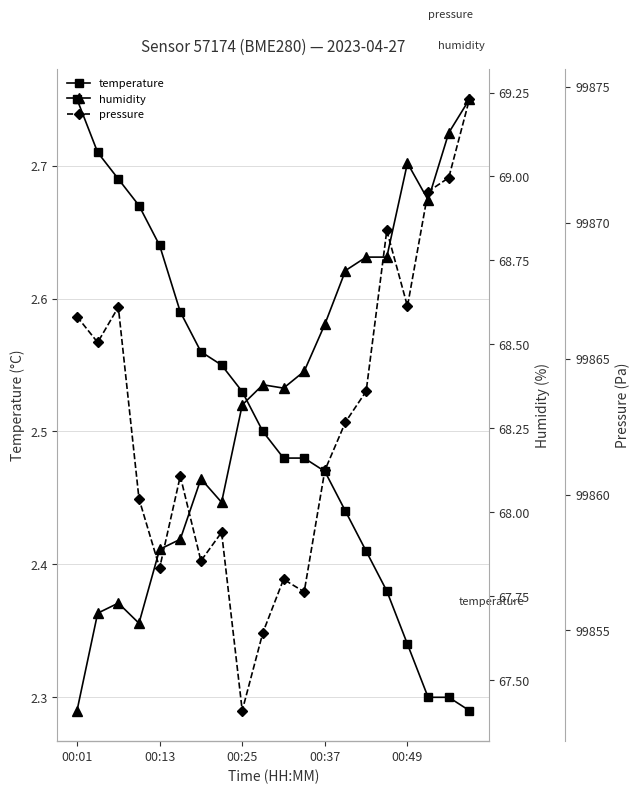

Count the temperature values in the range 2 to 3.

20